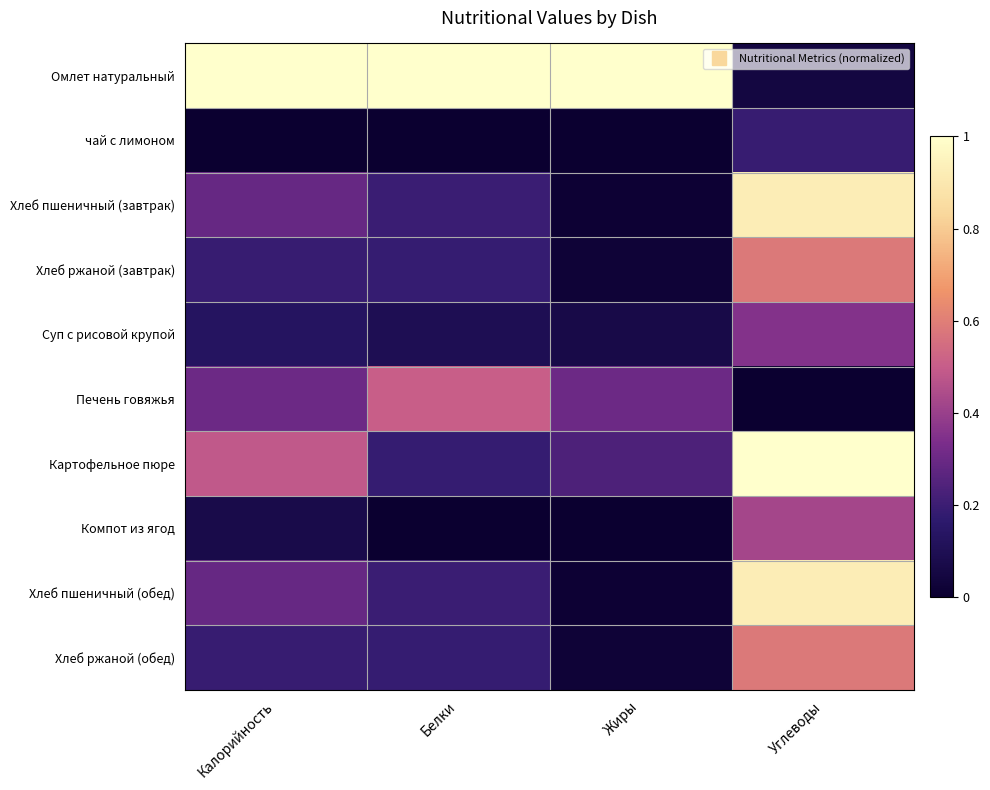

Rank the series at Углеводы from highest to lowest value.

Картофельное пюре, Хлеб пшеничный (завтрак), Хлеб пшеничный (обед), Хлеб ржаной (завтрак), Хлеб ржаной (обед), Компот из ягод, Суп с рисовой крупой, чай с лимоном, Омлет натуральный, Печень говяжья